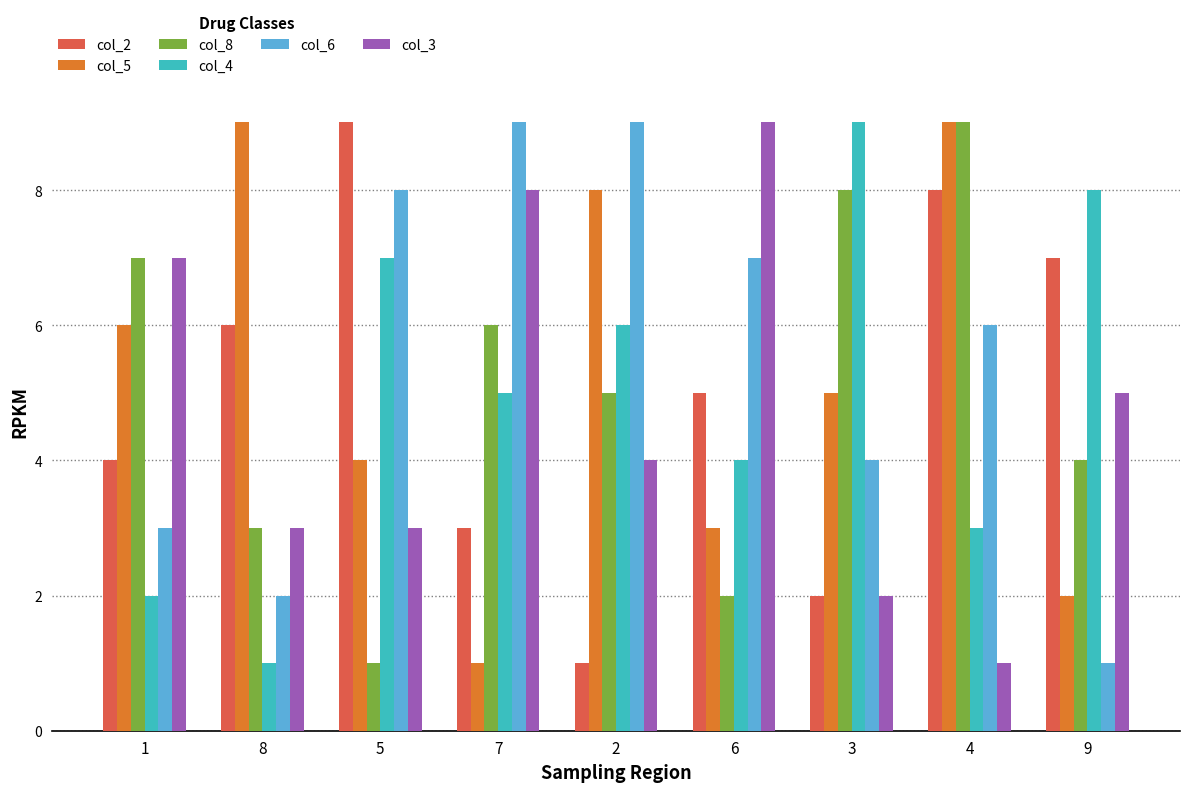

What is the average value of the col_5 series?

5